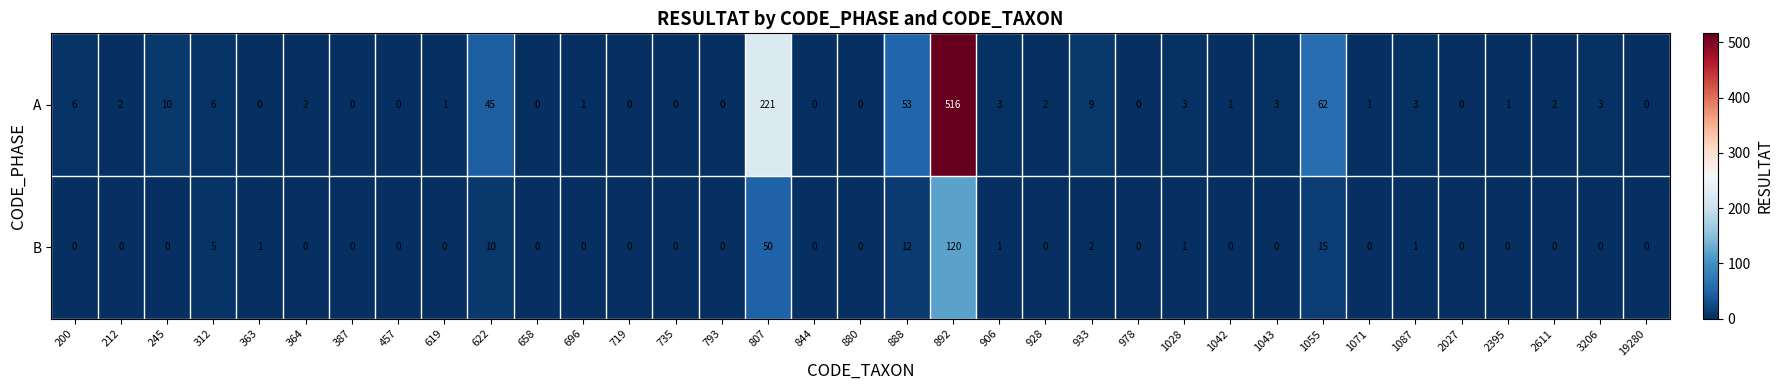

Which series has the largest total across all categories?

A